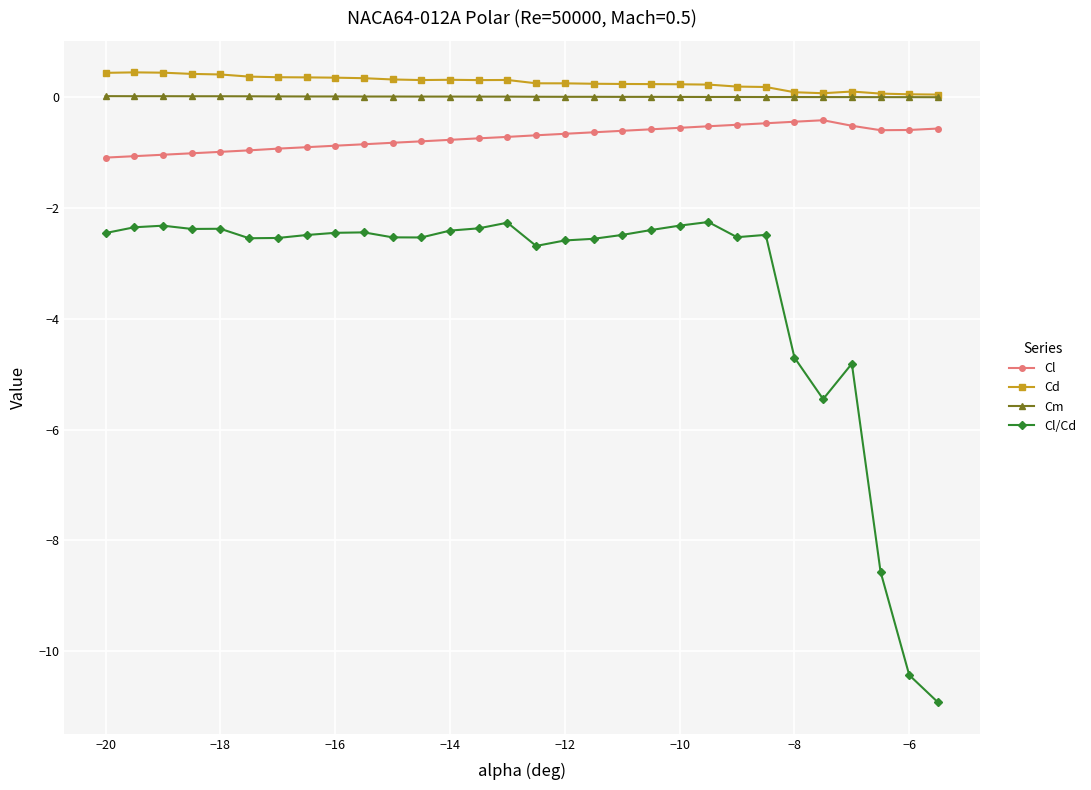

What is the smallest value displayed?

-10.9